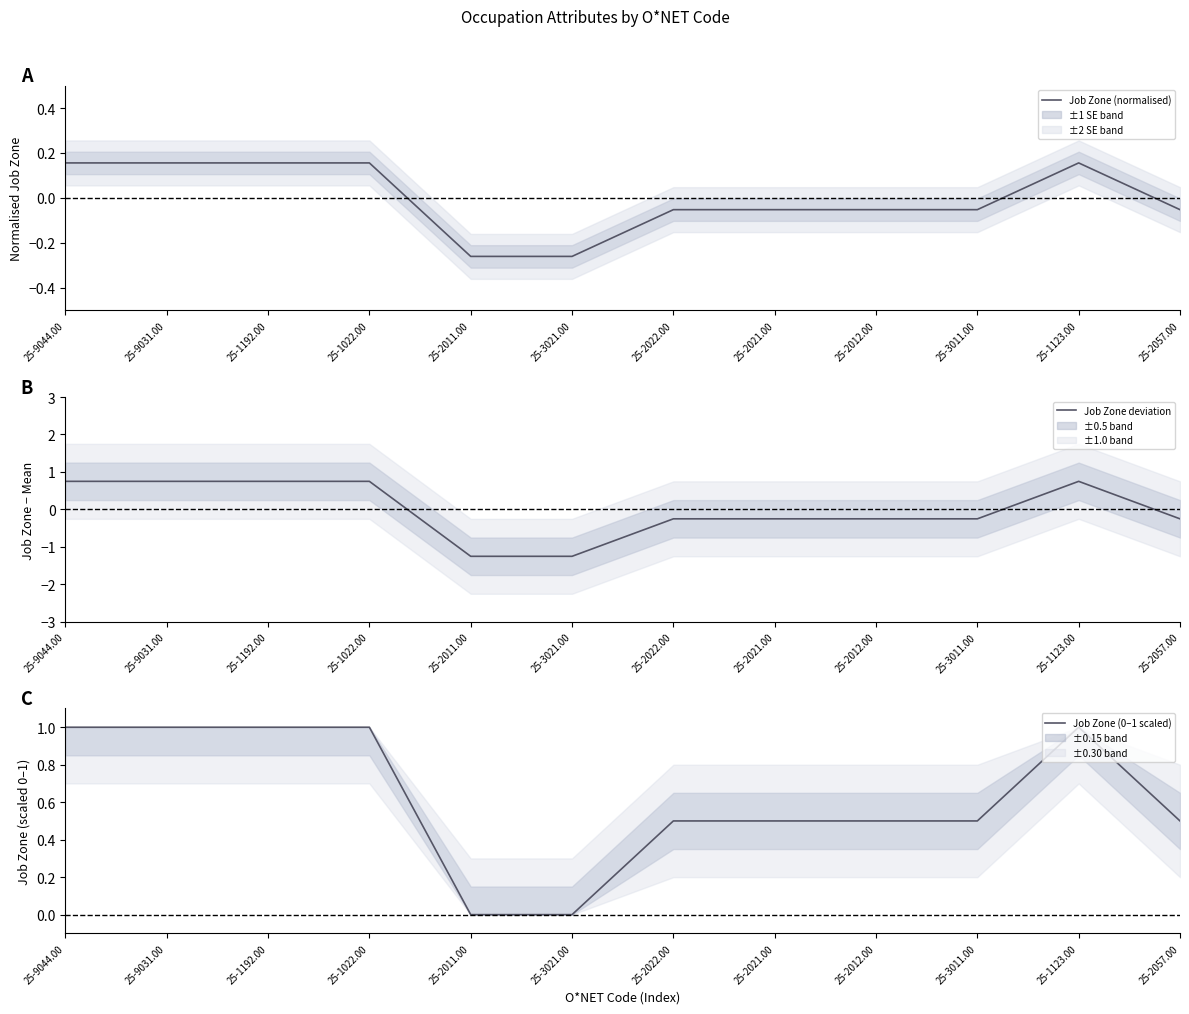

Is it true that Job Zone (0–1 scaled) equals 0.4 at 25-1022.00?

False